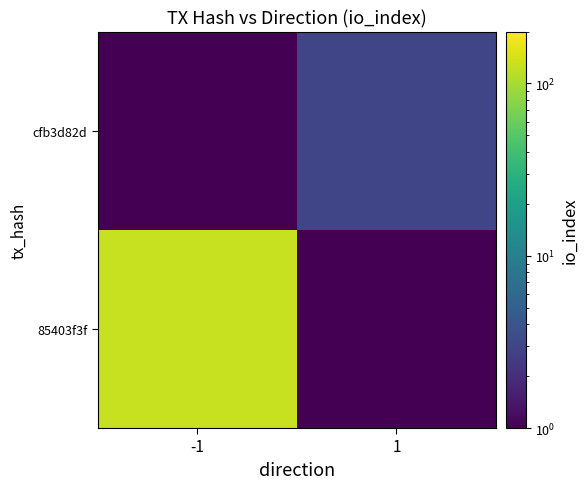

What is the spread (max minus min) of values at 1?

3.0